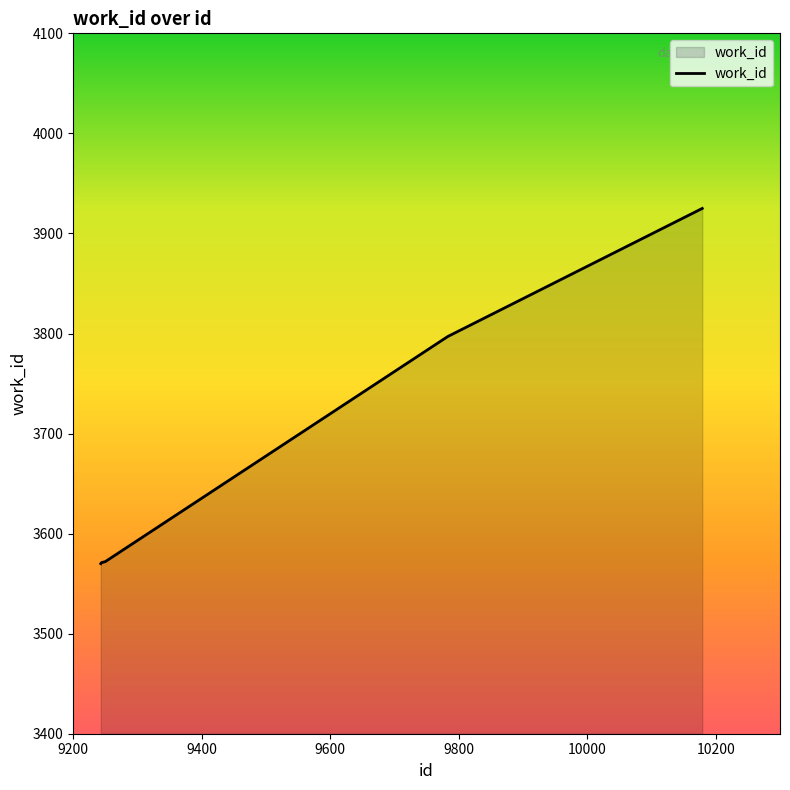

What is the average value?

3687